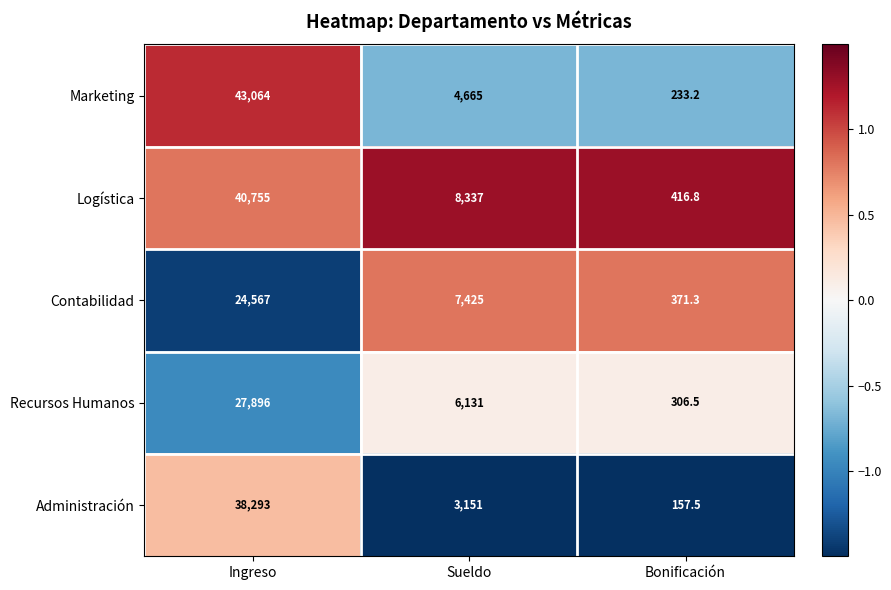

True or false: Marketing has a value of 2185.5 at Sueldo.

False